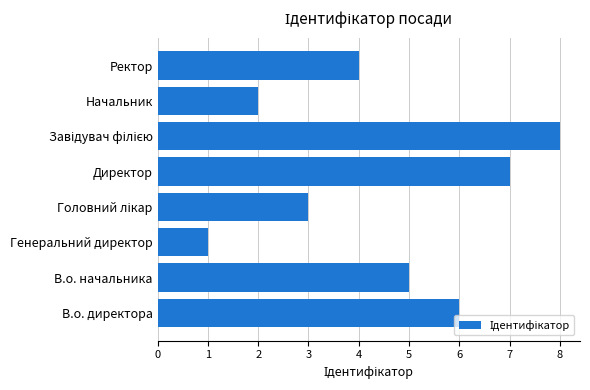

What is the sum of all values?

36